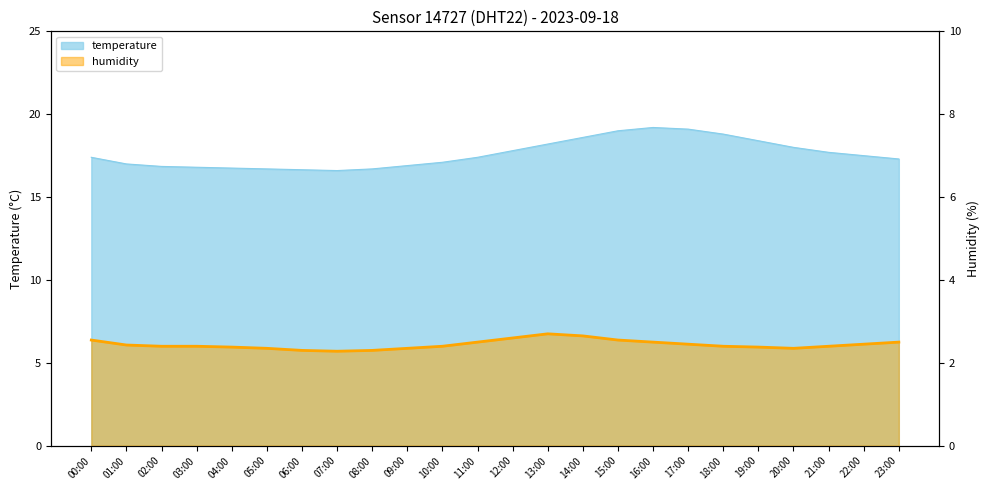

What is the average value of the humidity series?

2.4